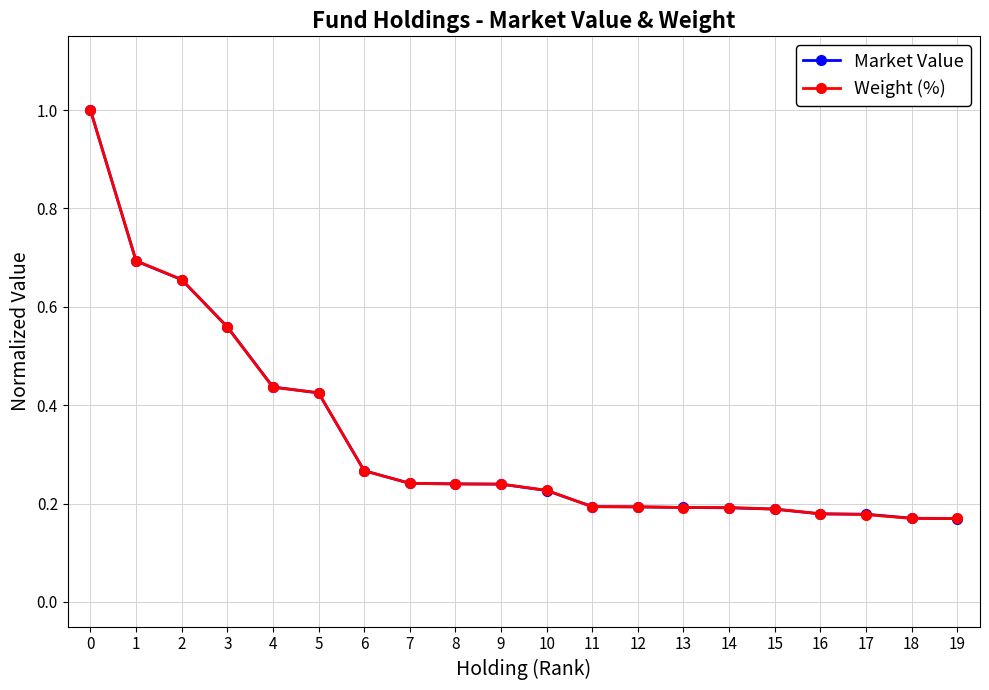

Which series changed the most between 2 and 14?

Market Value